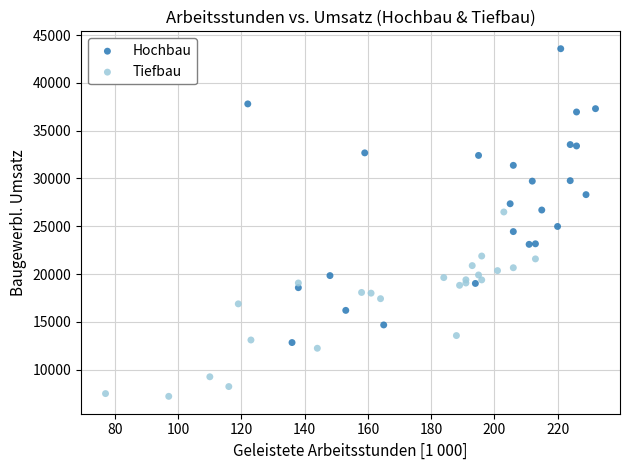

Which series has the largest Y range (max minus min)?

Hochbau